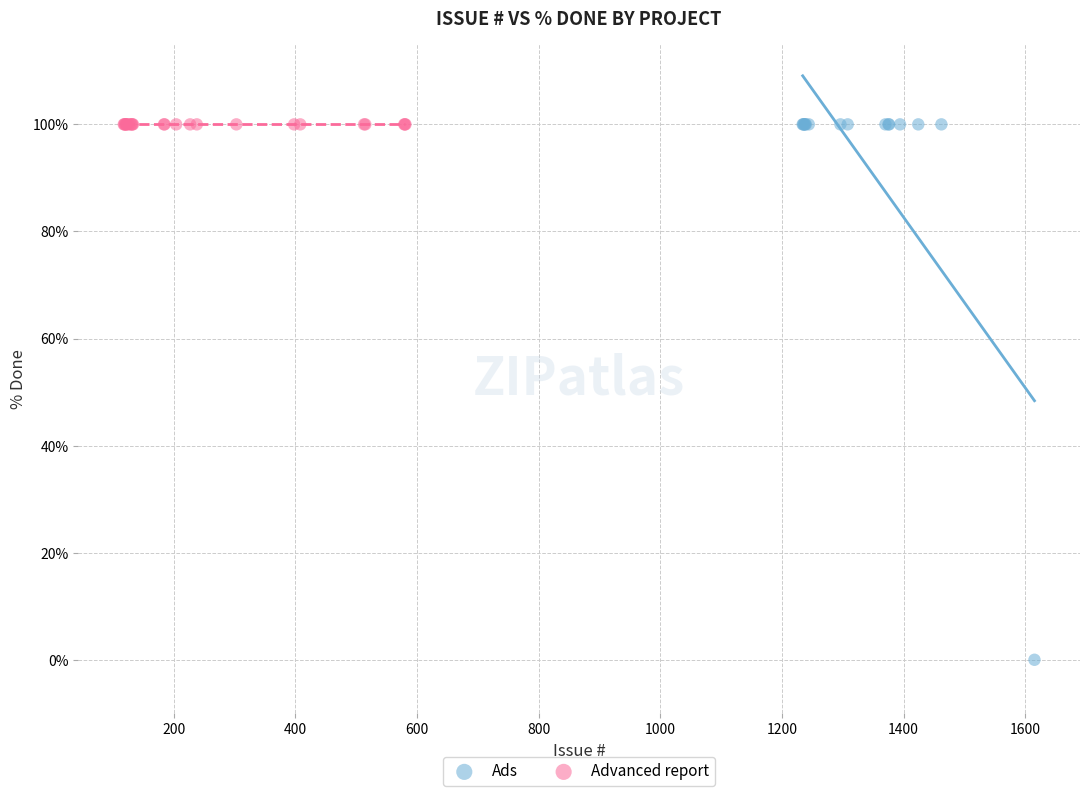

Which series reaches the minimum Y coordinate?

Ads